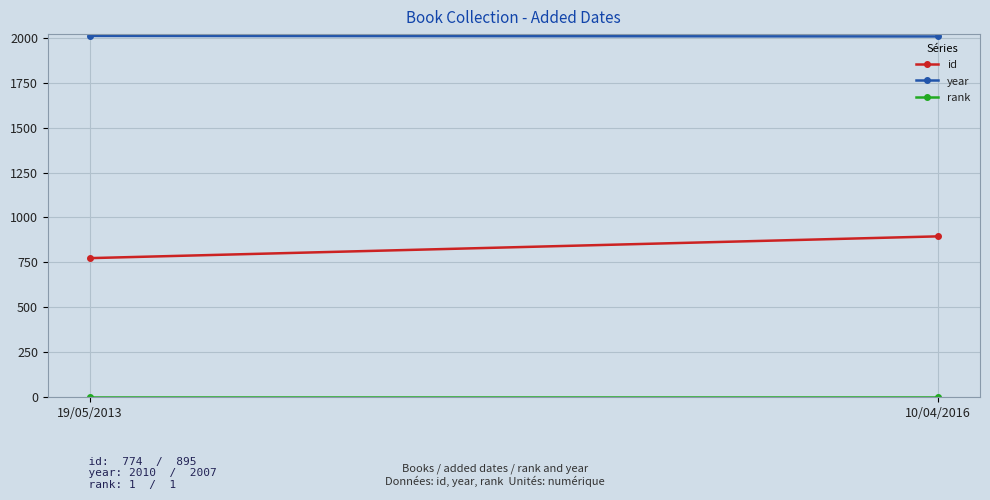

What is the minimum value for id?

774